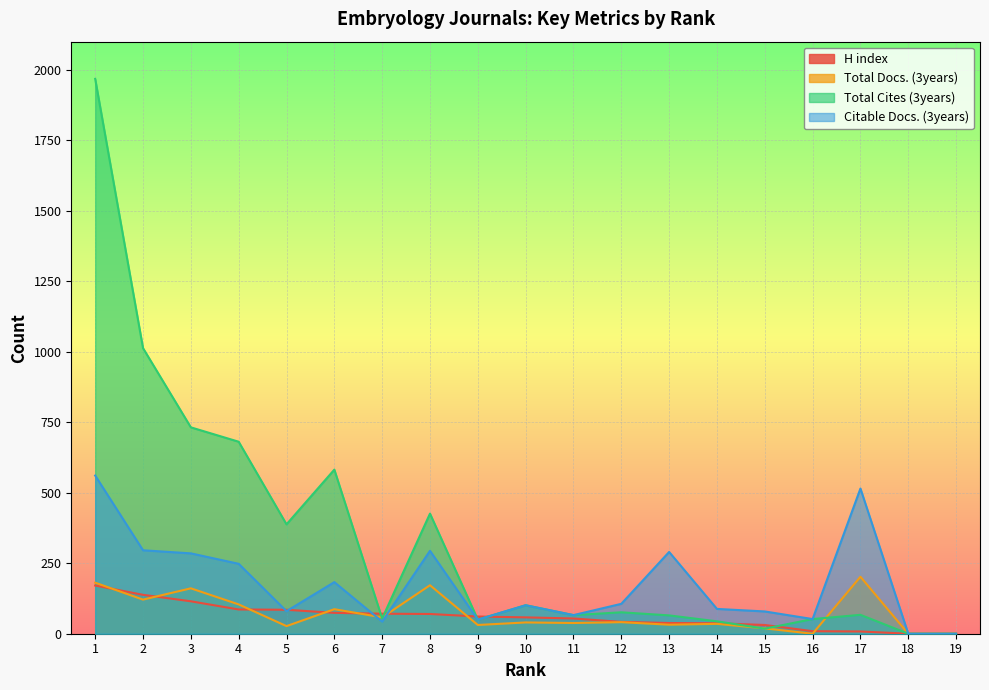

What is the value of the H index point at the 10th from the left?

58